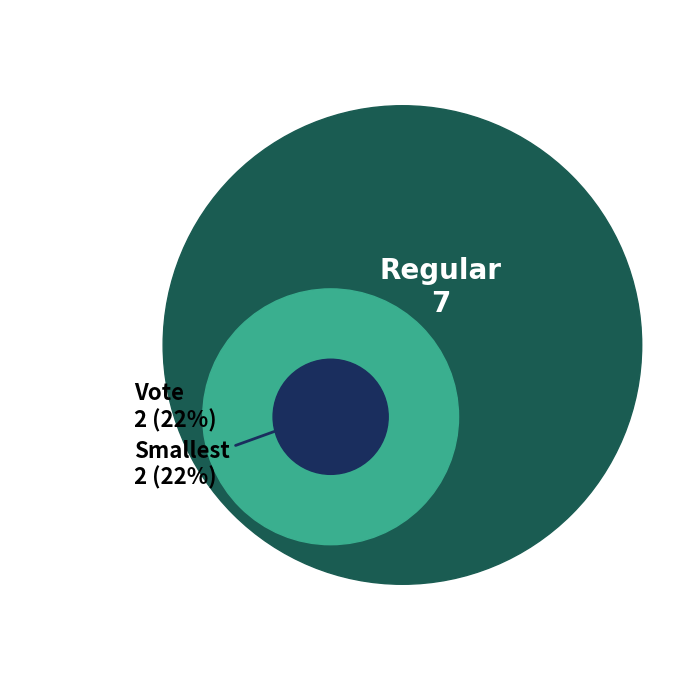

True or false: Regular accounts for 78% of the total.

True